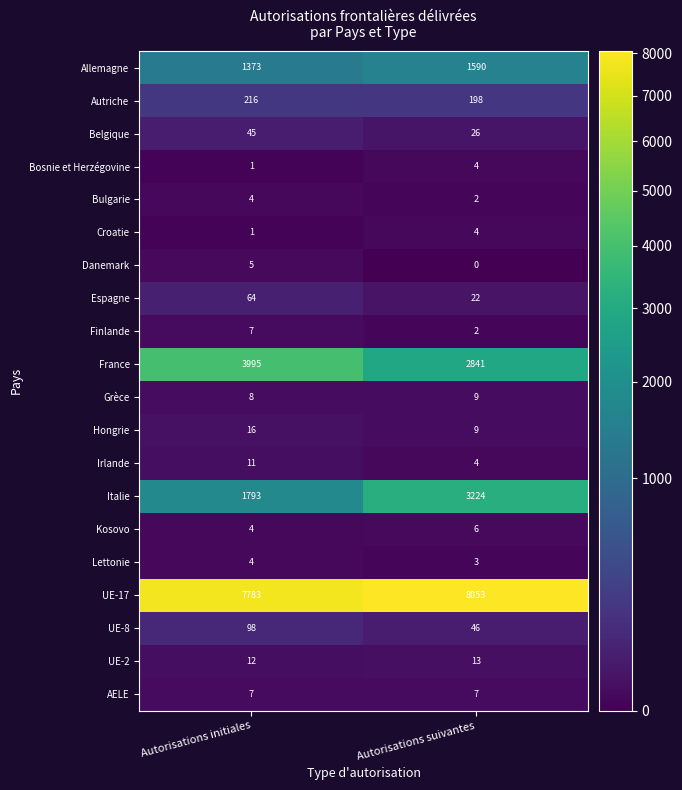

Where is Kosovo nearest to the value 5?

Autorisations initiales